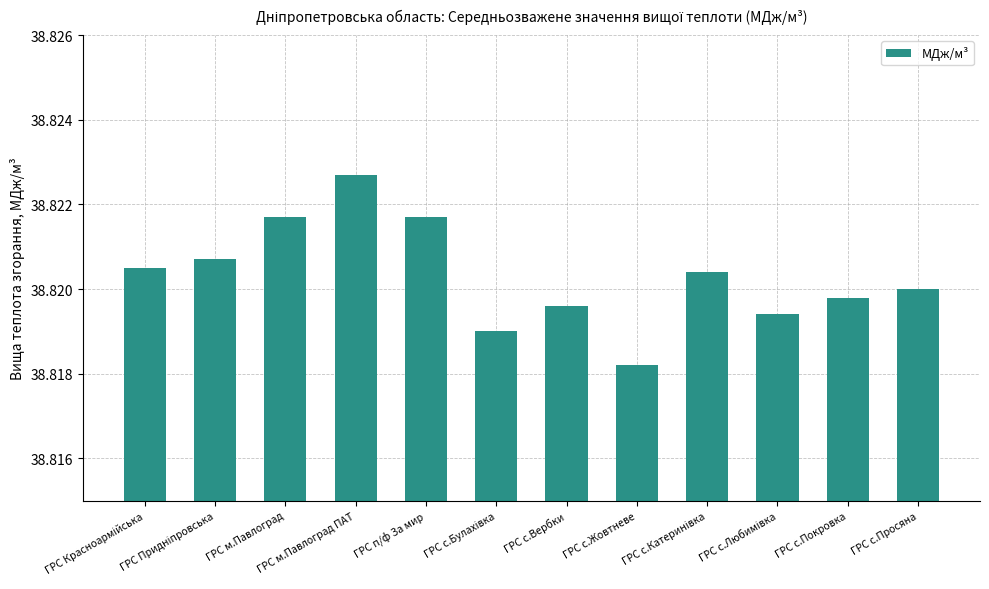

Which category has the highest value across all series?

ГРС м.Павлоград ПАТ